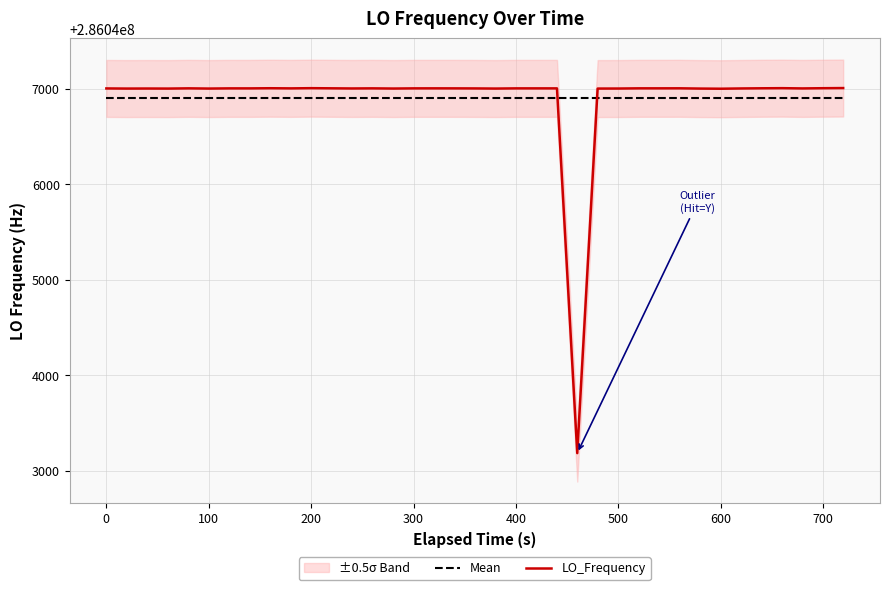

What is the highest value of the Mean series?

286046906.1